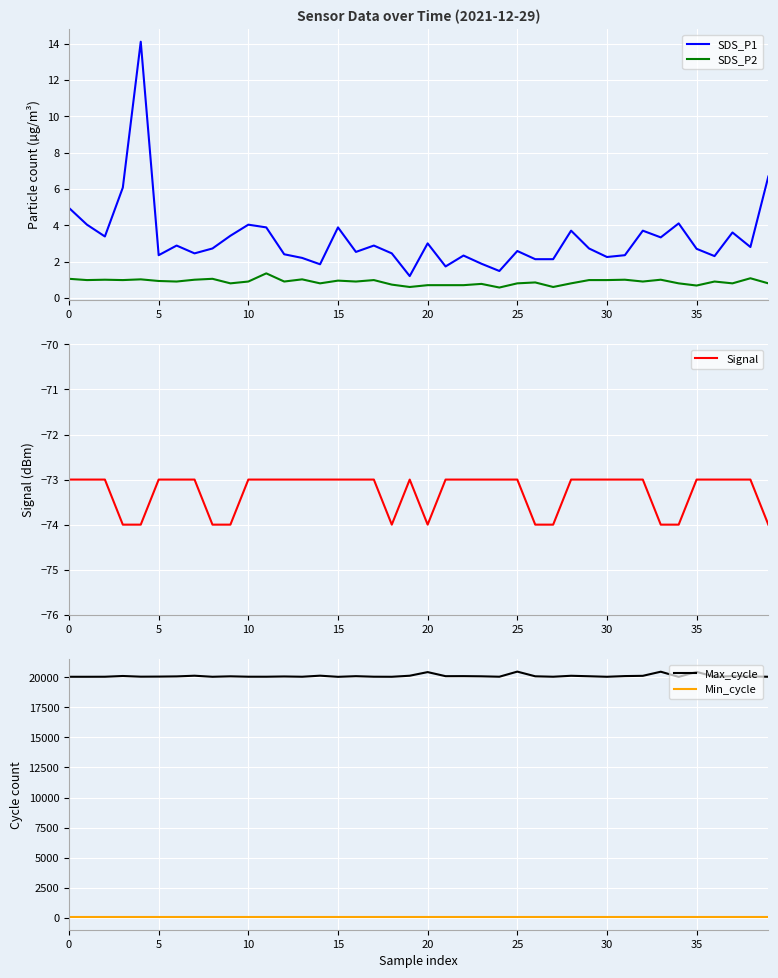

What is the total value across all series at 26?

20041.0